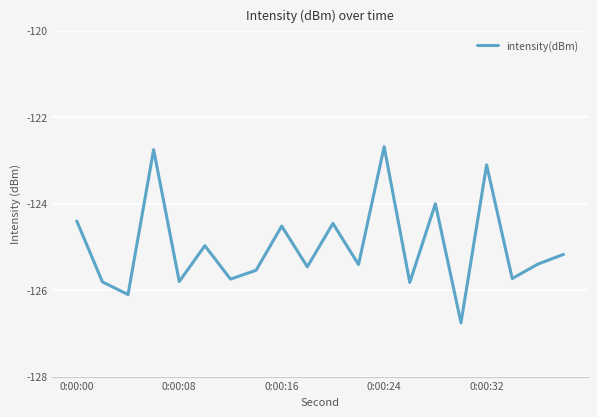

What is the minimum value shown in the chart?

-126.8